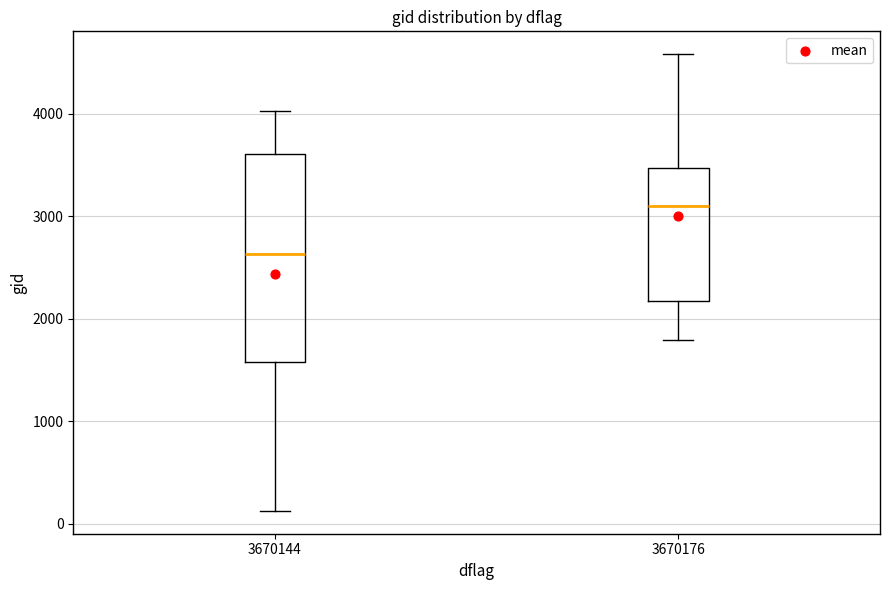

Reading left to right, read every box against the y-axis: the position of its median line, the range the box covers, and the ends of its whiskers. The values are not printed on the chart, so give them approximately, as read against the axis.

3670144: median 2600, box 1600 to 3600, whiskers 100 to 4000
3670176: median 3100, box 2200 to 3500, whiskers 1800 to 4600